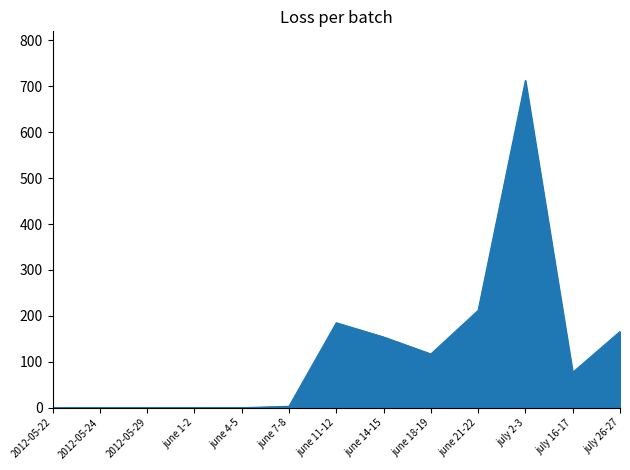

What is the ratio of the value at july 2-3 to the value at june 21-22?

3.4